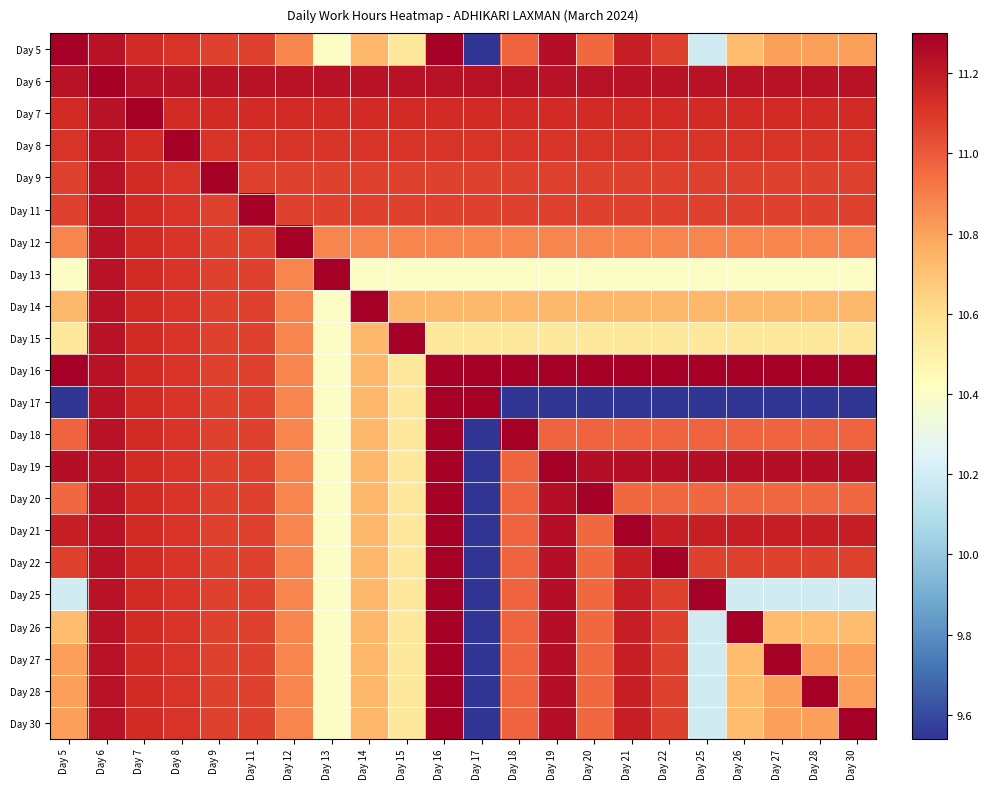

At how many categories does at least one series exceed 10?

22